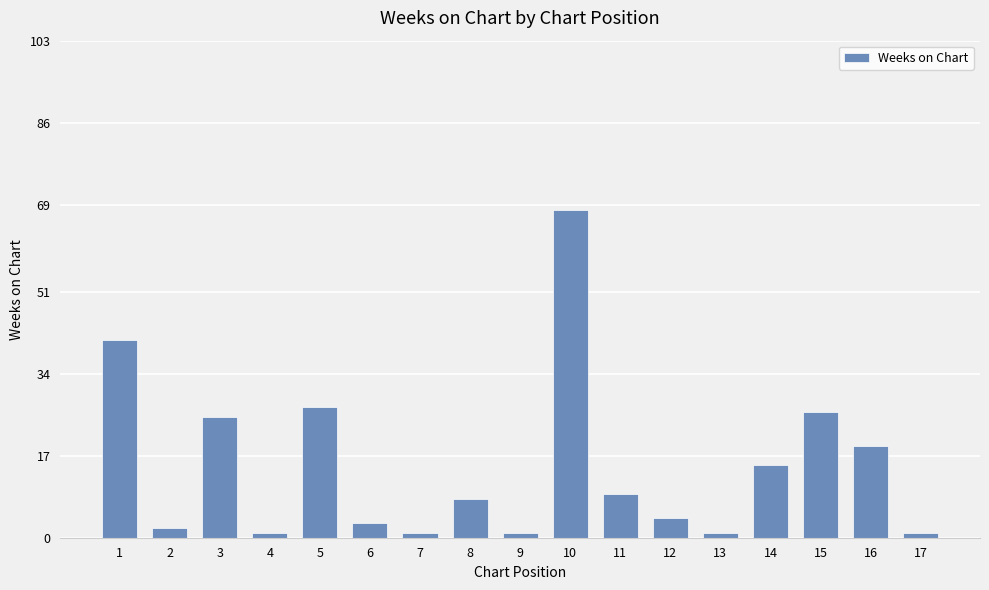

Does the chart contain any negative values?

No